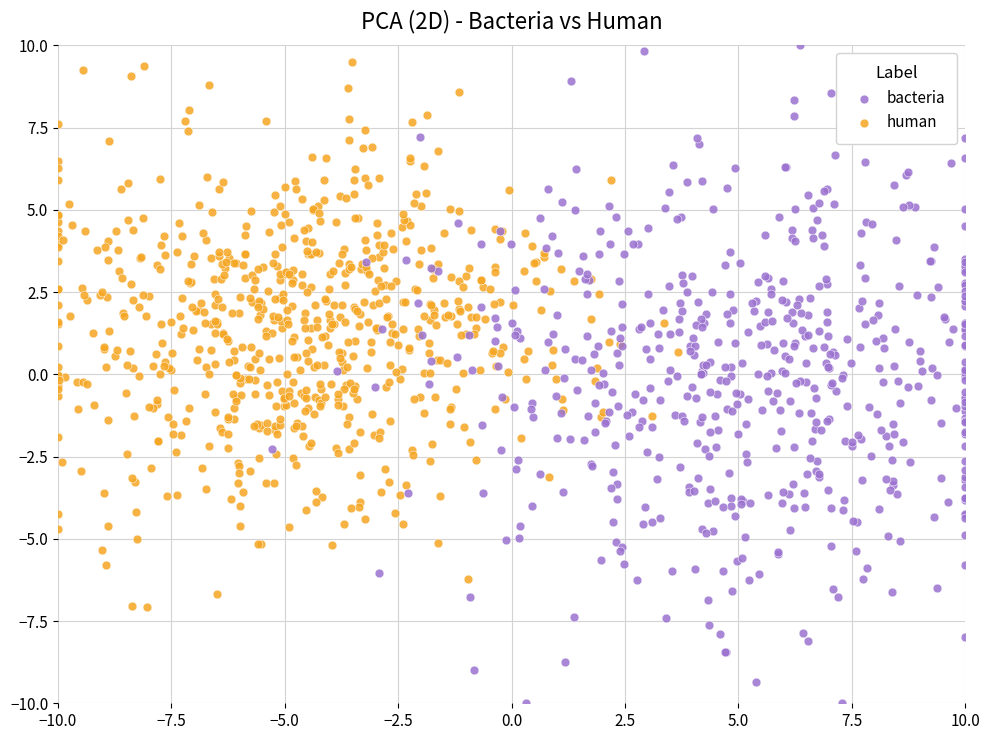

Which series has the largest Y range (max minus min)?

bacteria